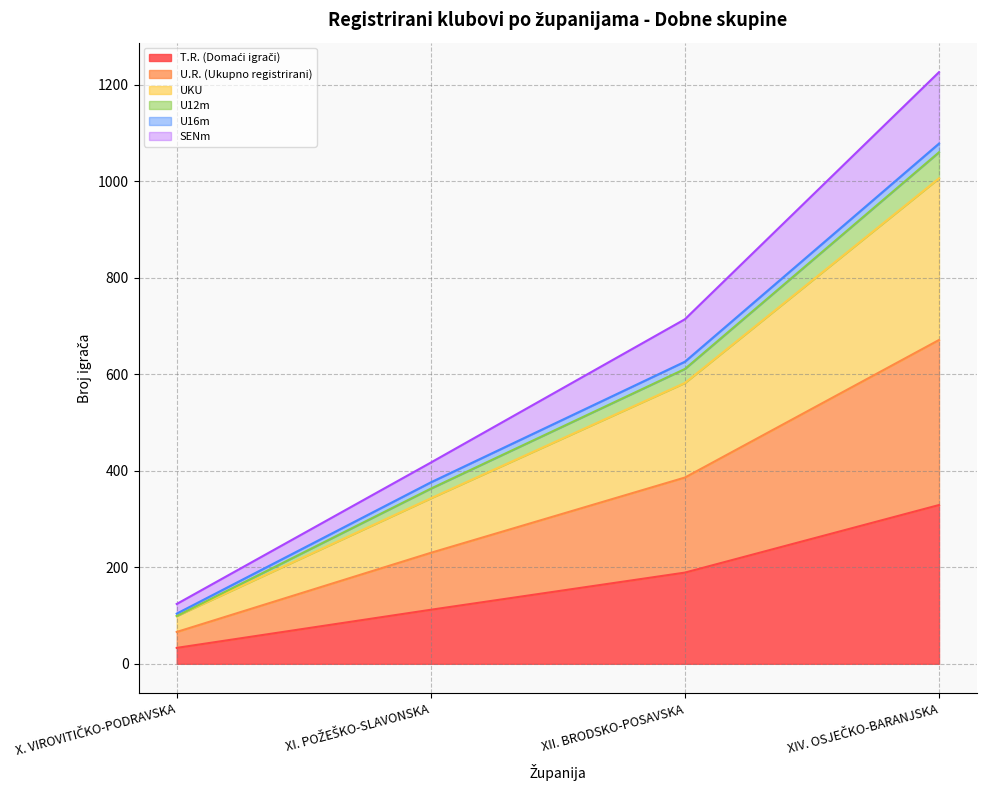

At how many categories does at least one series exceed 853?

1